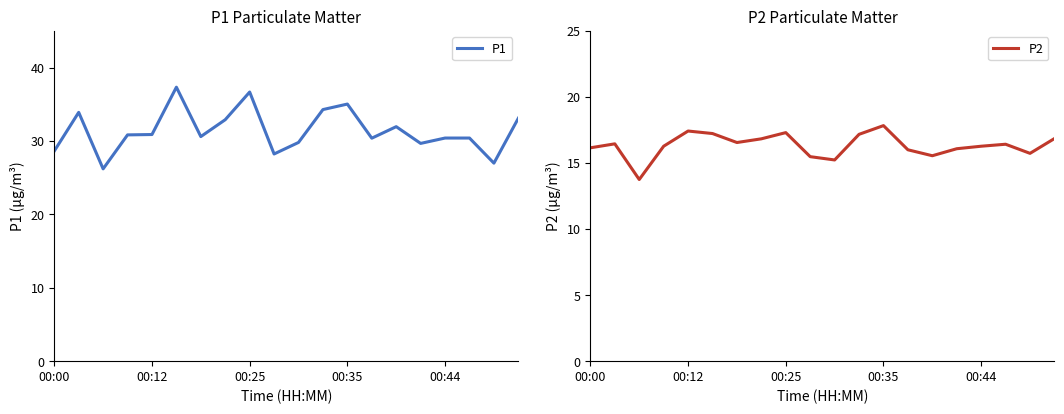

True or false: P2 has a value of 27.4 at 17.

False